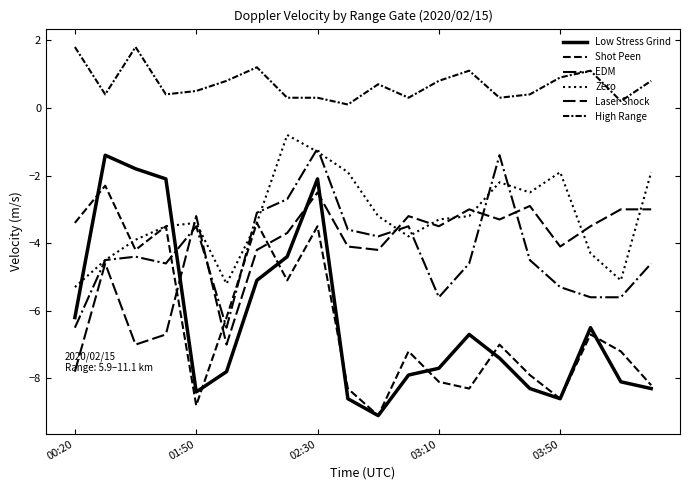

Is it true that Laser Shock equals -2.9 at 15?

True